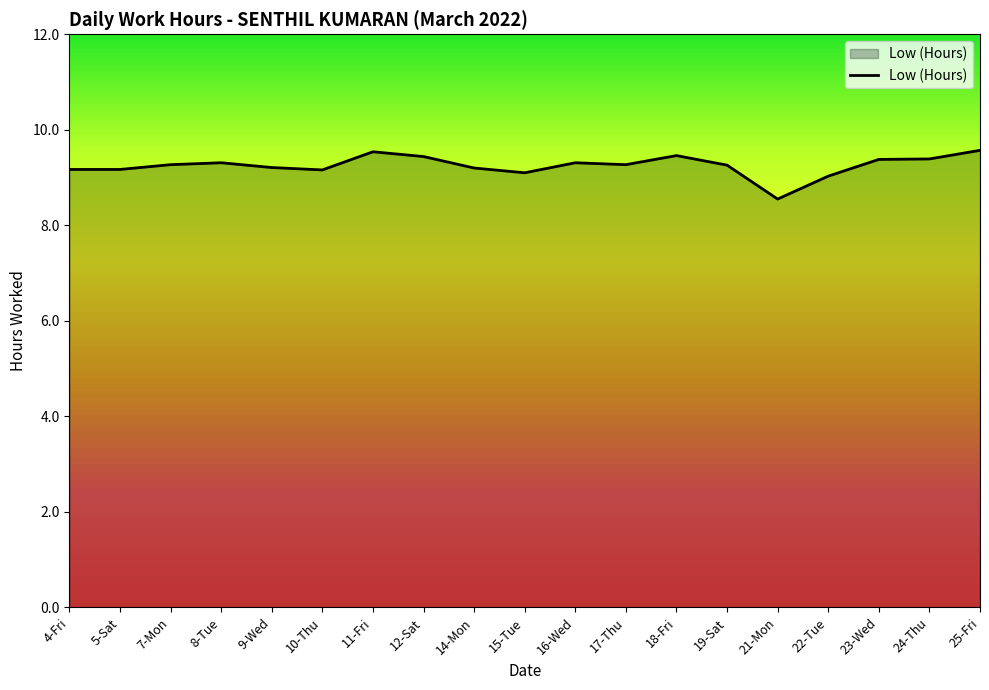

The chart shows a value of 9.4 at 24-Thu. True or false?

True